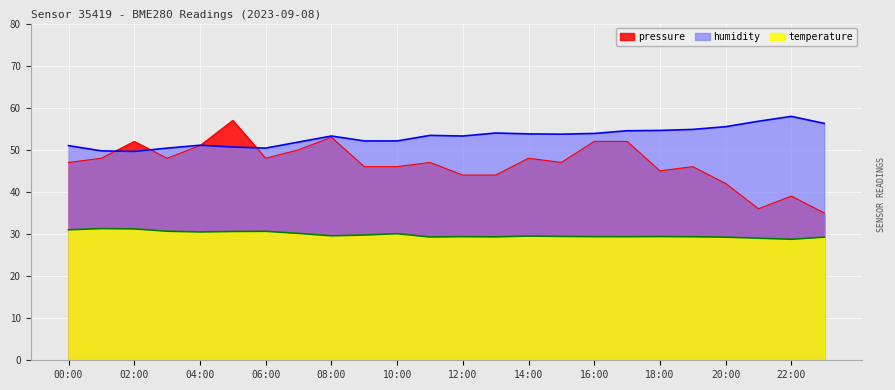

What are all the series names shown in the legend?

pressure, humidity, temperature